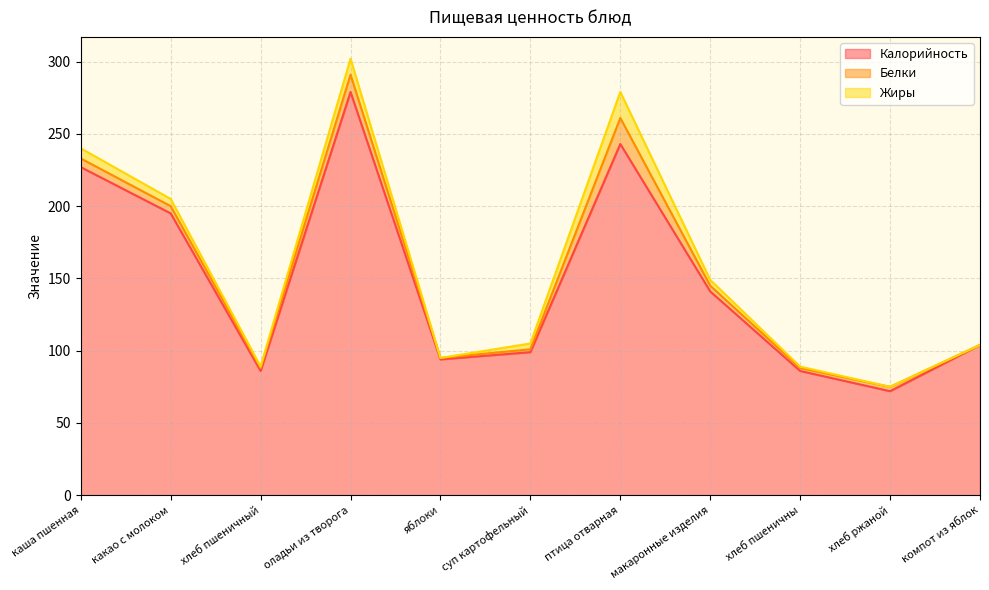

The Белки series shows 9 at компот из яблок. True or false?

False